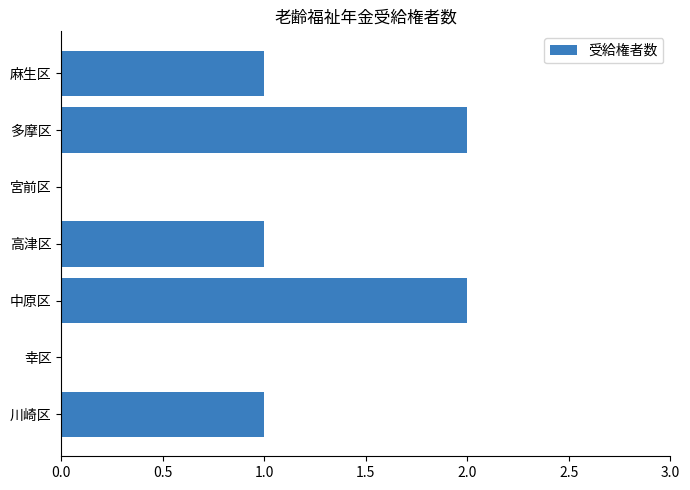

Is it true that the value at 幸区 is 0?

True